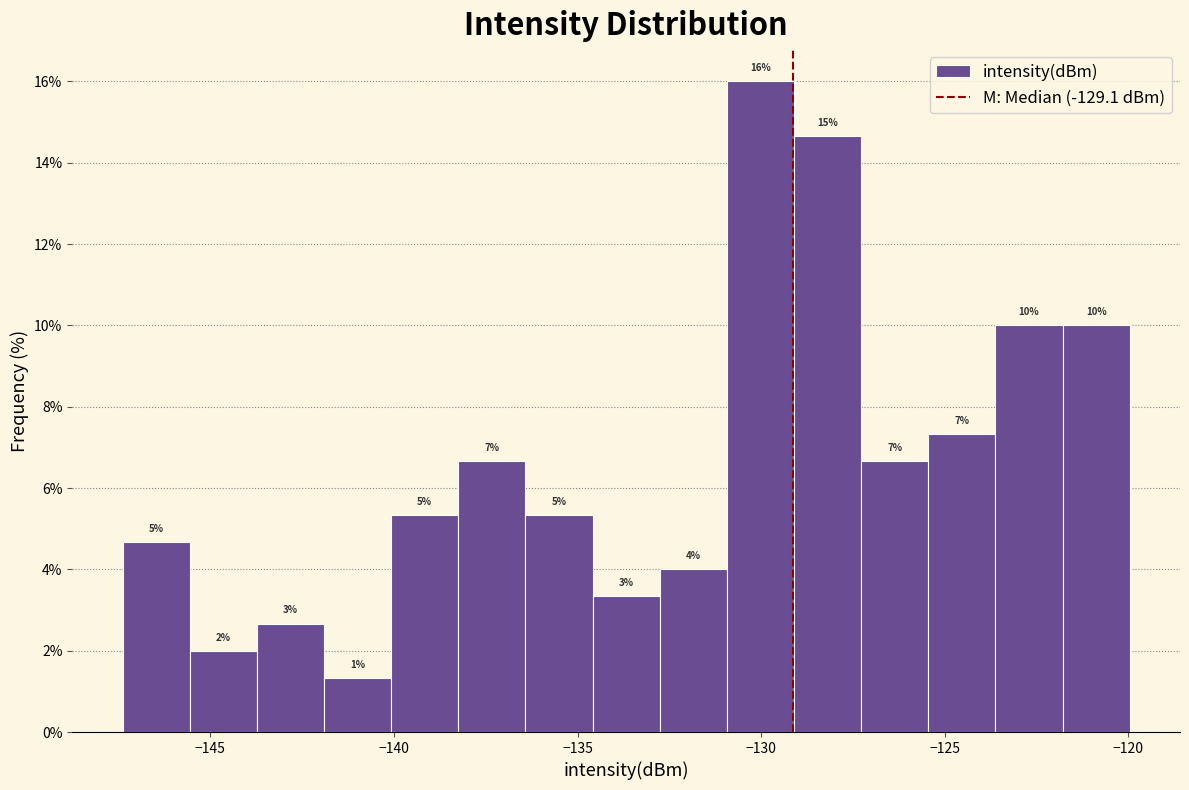

Read against the x-axis, roughly where is the centre of the tallest bar?

-130.0